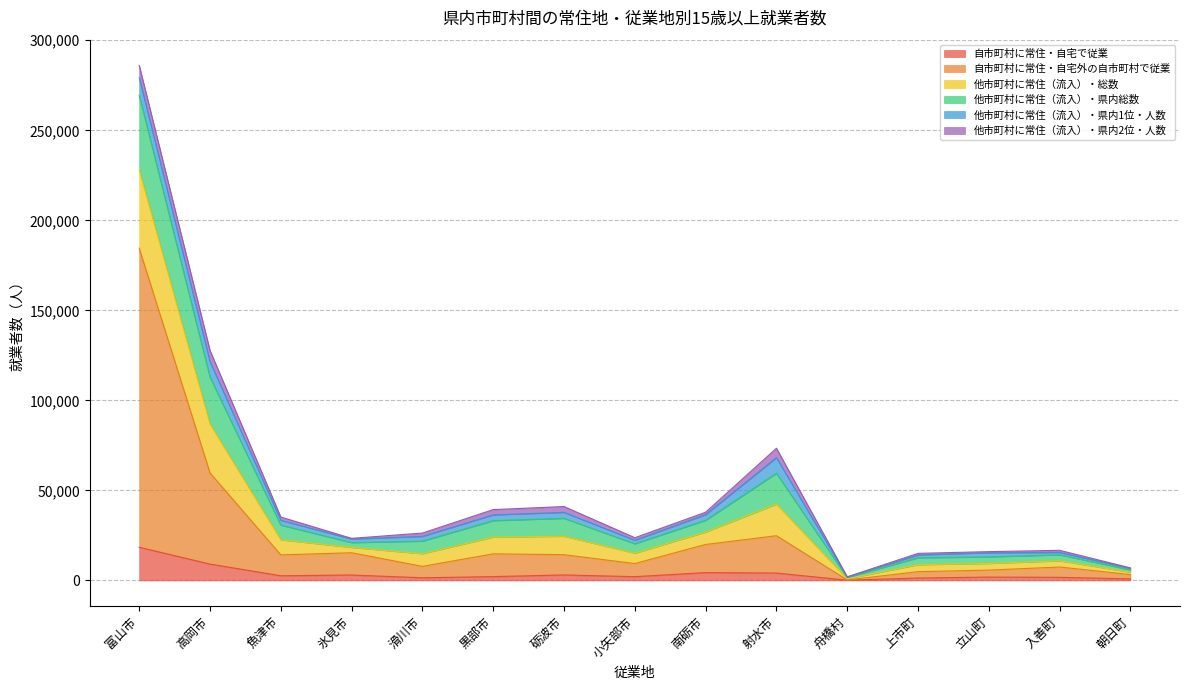

True or false: 自市町村に常住・自宅で従業 and 自市町村に常住・自宅外の自市町村で従業 cross at least once.

False